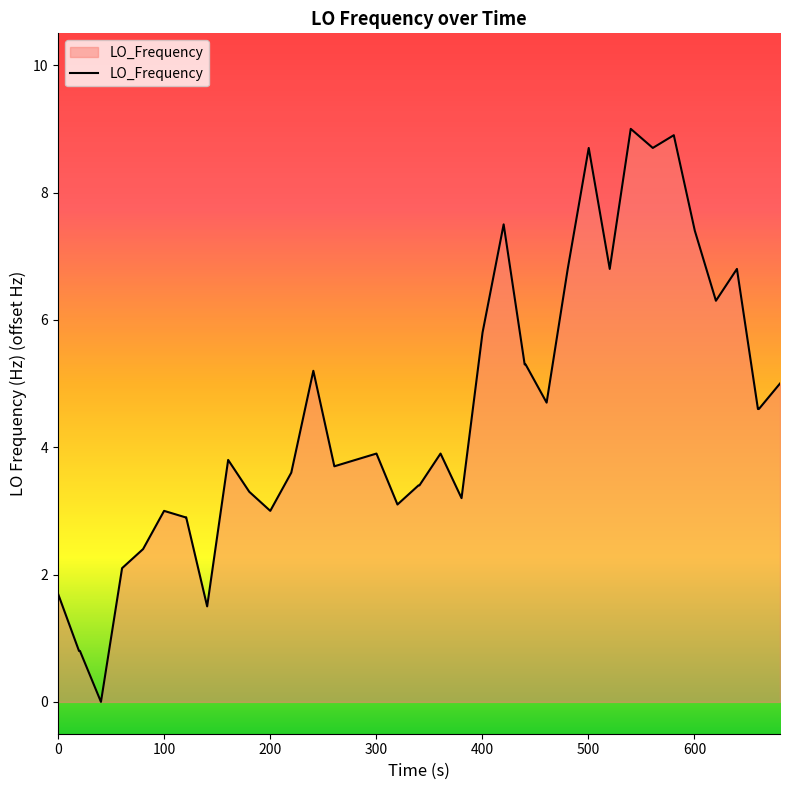

Does the chart display data point markers on the line(s)?

No